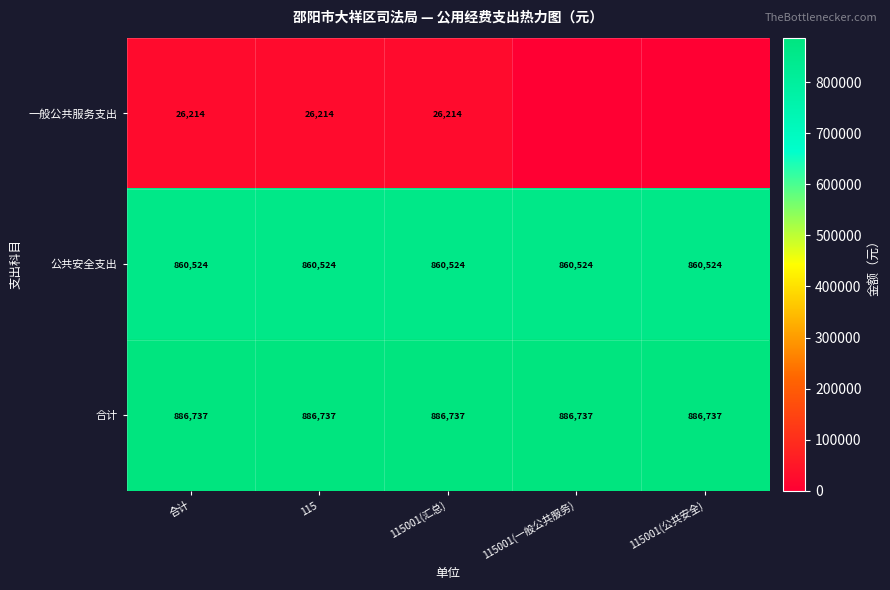

What is the maximum value shown in the chart?

886737.5